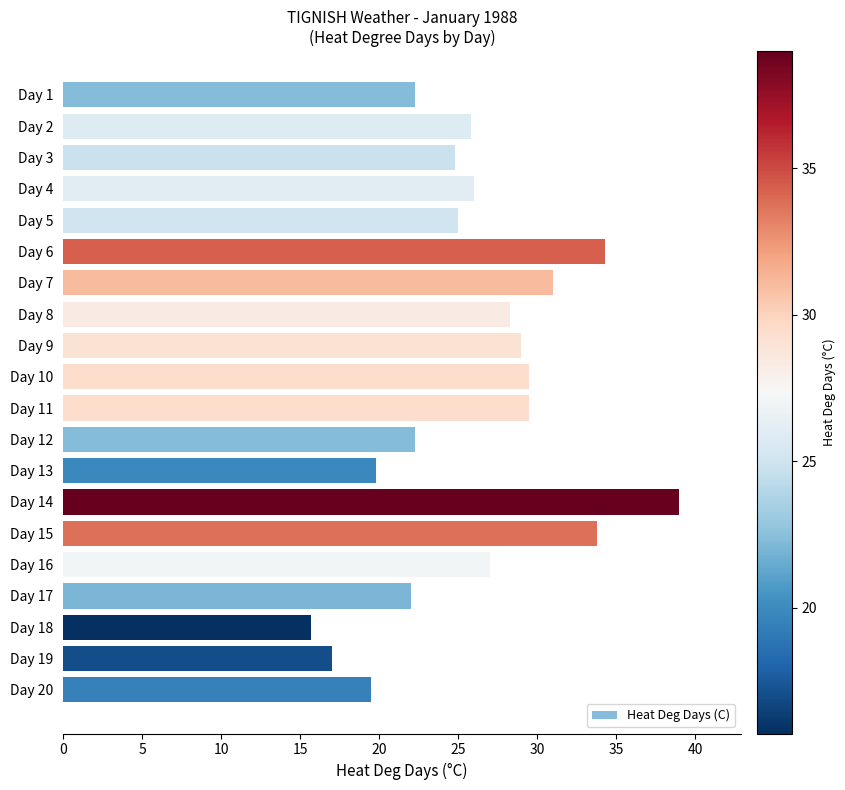

Reading bottom to top, what are all the values shown in this chart?

Day 20=19.5	Day 19=17.0	Day 18=15.7	Day 17=22.0	Day 16=27.0	Day 15=33.8	Day 14=39.0	Day 13=19.8	Day 12=22.3	Day 11=29.5	Day 10=29.5	Day 9=29.0	Day 8=28.3	Day 7=31.0	Day 6=34.3	Day 5=25.0	Day 4=26.0	Day 3=24.8	Day 2=25.8	Day 1=22.3